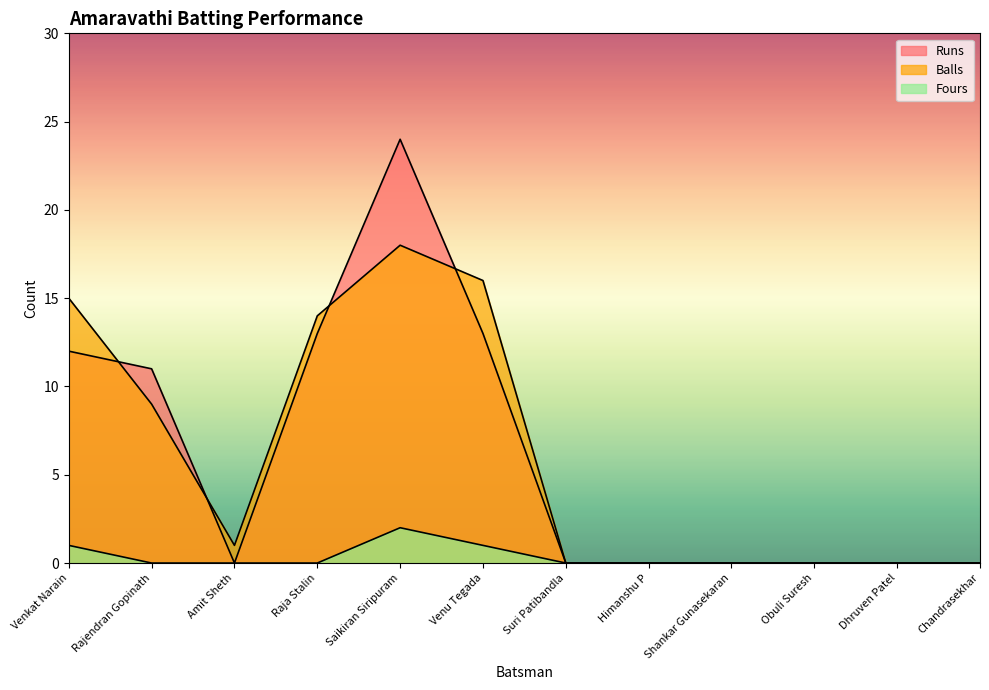

Reading left to right, extract all data points from this chart.

Runs: Venkat Narain=12	Rajendran Gopinath=11	Amit Sheth=0	Raja Stalin=13	Saikiran Siripuram=24	Venu Tegada=13	Suri Patibandla=0	Himanshu P=0	Shankar Gunasekaran=0	Obuli Suresh=0	Dhruven Patel=0	Chandrasekhar=0
Balls: Venkat Narain=15	Rajendran Gopinath=9	Amit Sheth=1	Raja Stalin=14	Saikiran Siripuram=18	Venu Tegada=16	Suri Patibandla=0	Himanshu P=0	Shankar Gunasekaran=0	Obuli Suresh=0	Dhruven Patel=0	Chandrasekhar=0
Fours: Venkat Narain=1	Rajendran Gopinath=0	Amit Sheth=0	Raja Stalin=0	Saikiran Siripuram=2	Venu Tegada=1	Suri Patibandla=0	Himanshu P=0	Shankar Gunasekaran=0	Obuli Suresh=0	Dhruven Patel=0	Chandrasekhar=0